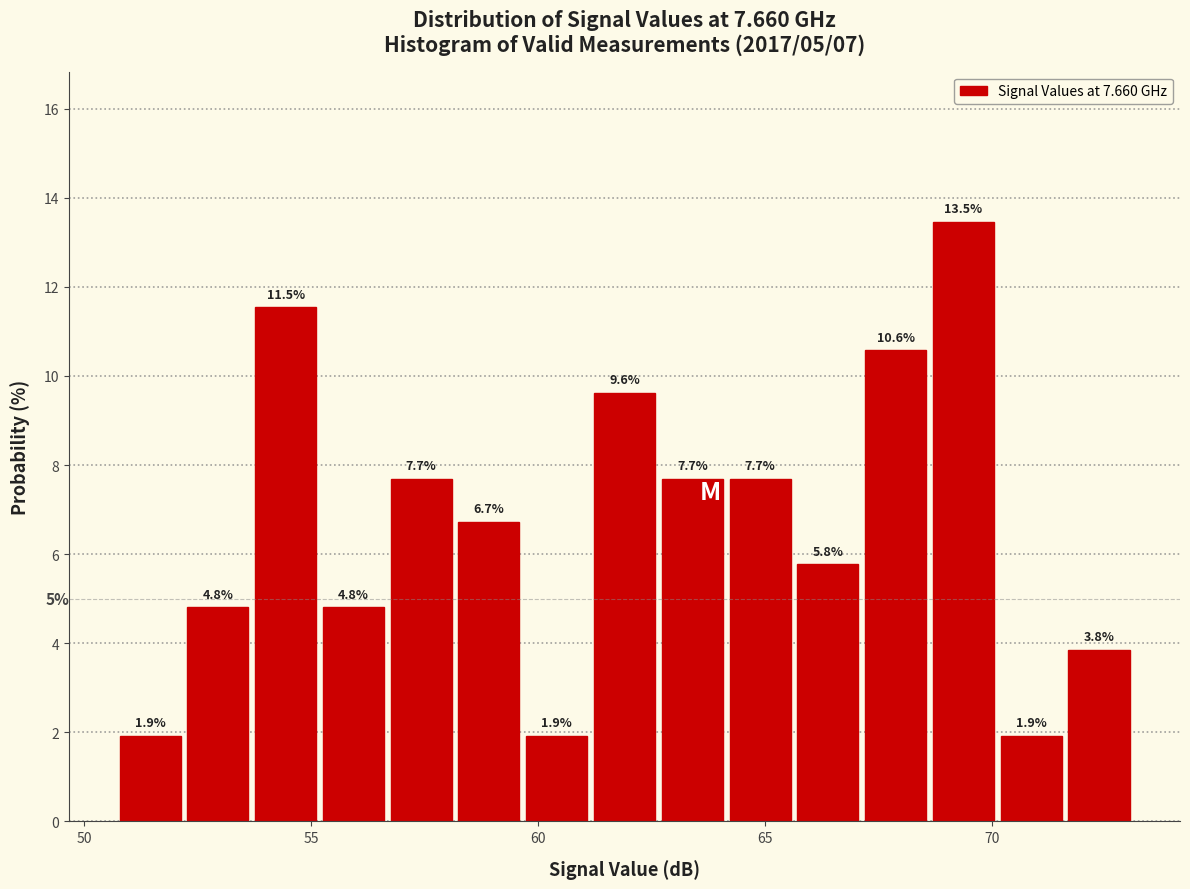

Read against the x-axis, roughly where is the centre of the tallest bar?

69.5